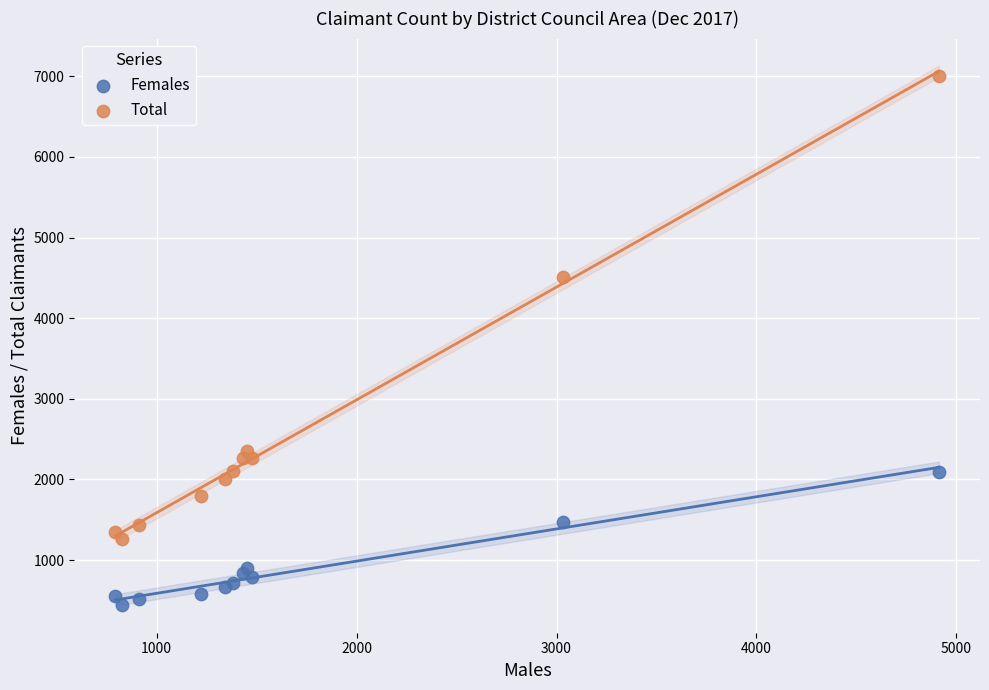

Which series contains the highest Y value?

Total